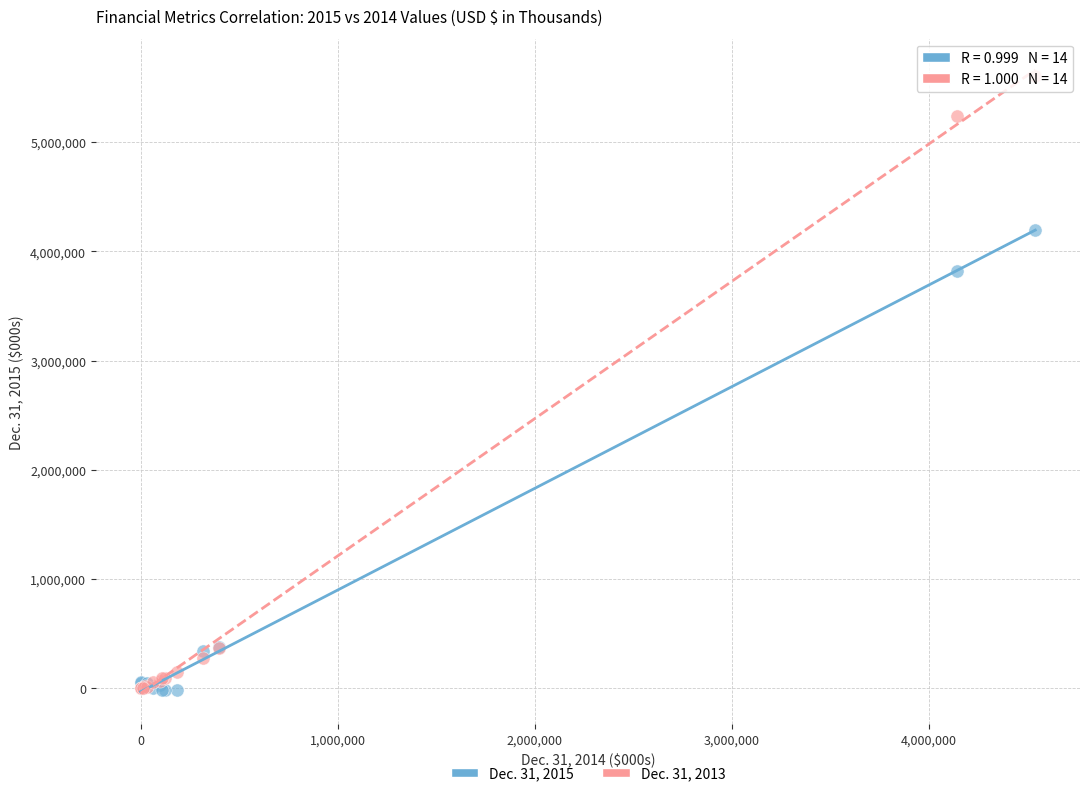

Which series has the widest spread of Y values?

Dec. 31, 2013